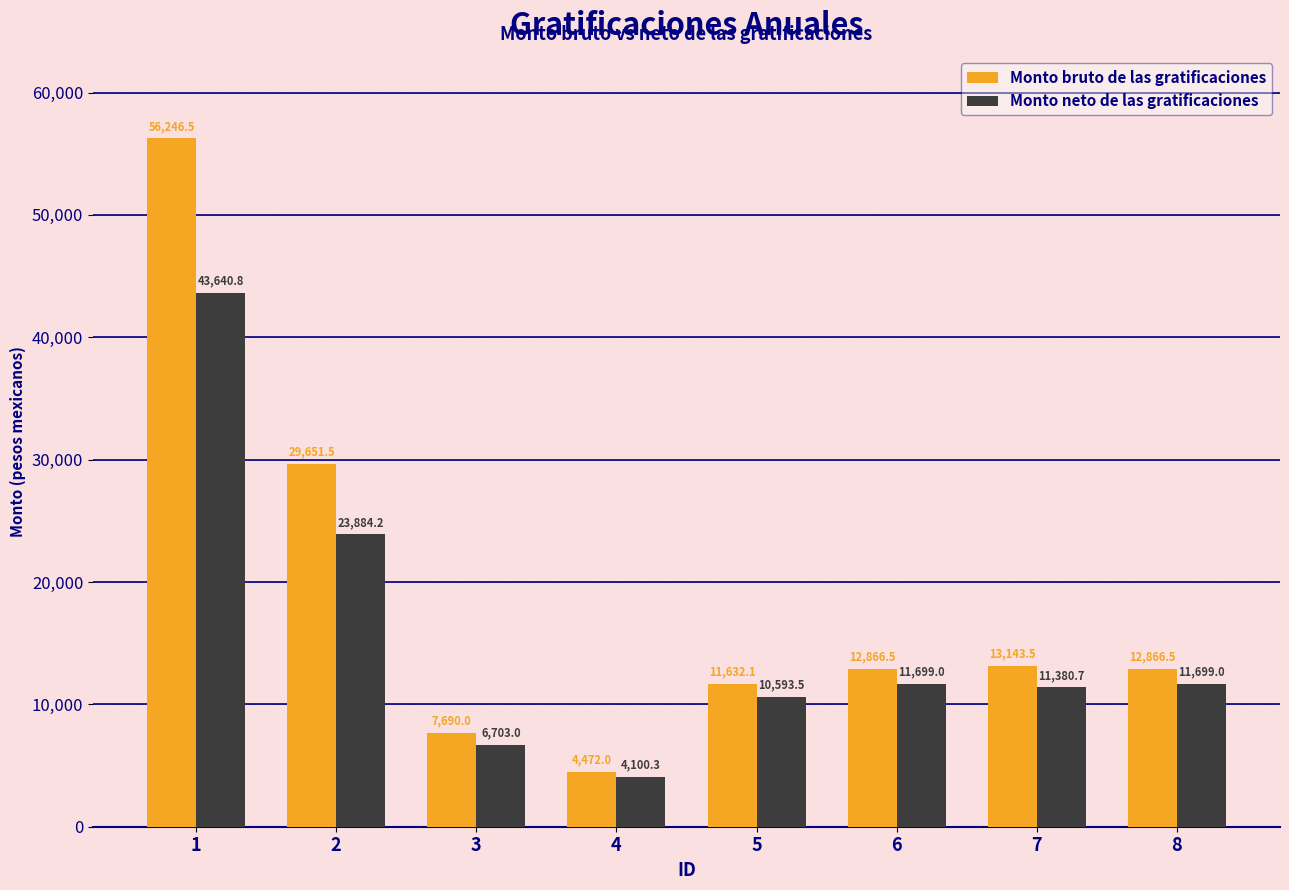

Rank the series at 7 from lowest to highest value.

Monto neto de las gratificaciones, Monto bruto de las gratificaciones